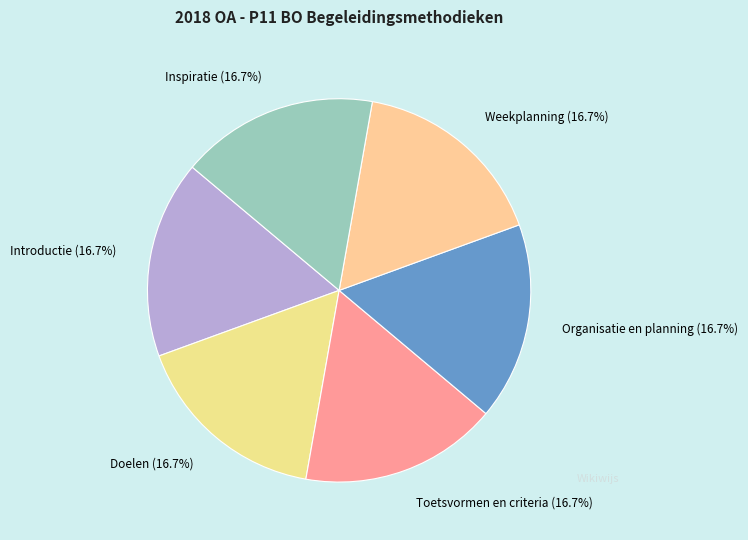

How many segments does this pie chart have?

6